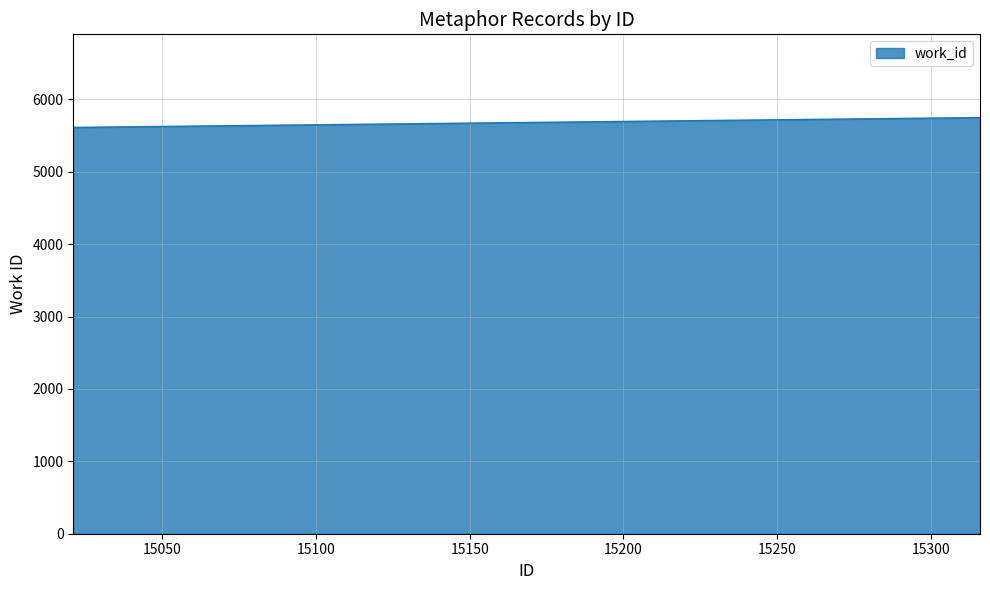

What is the greatest value displayed?

5749